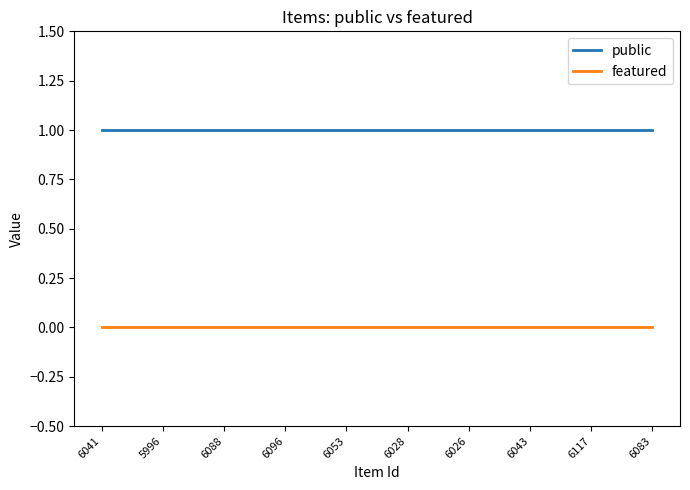

Is the value of featured at 6053 greater than the value of public at 6117?

No